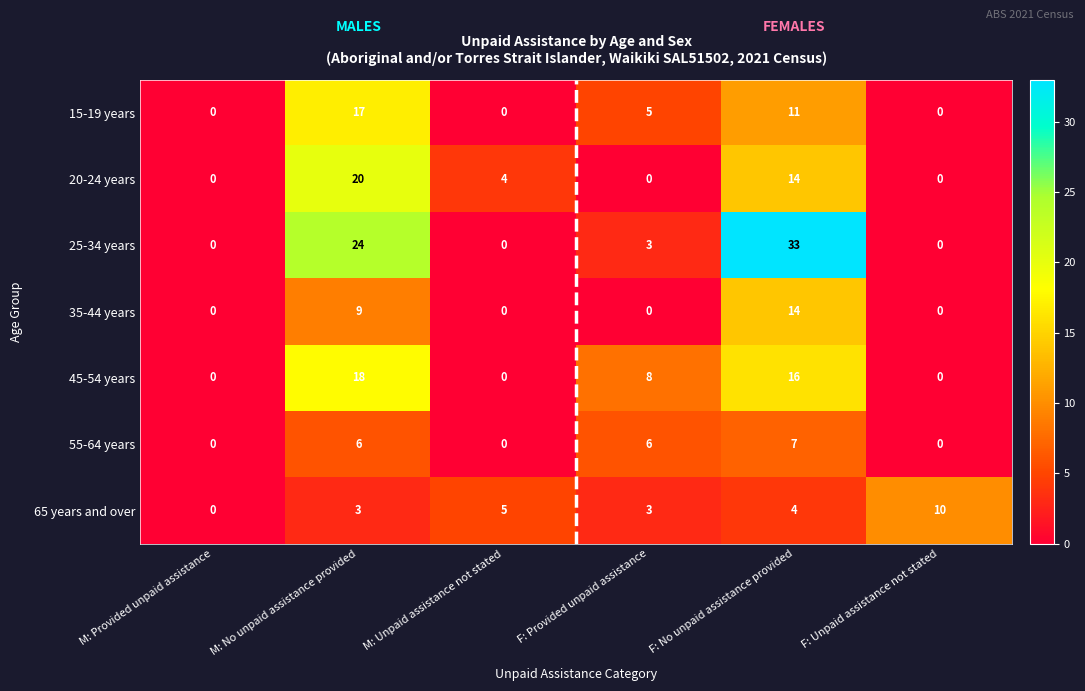

How many data points does each series have?

6